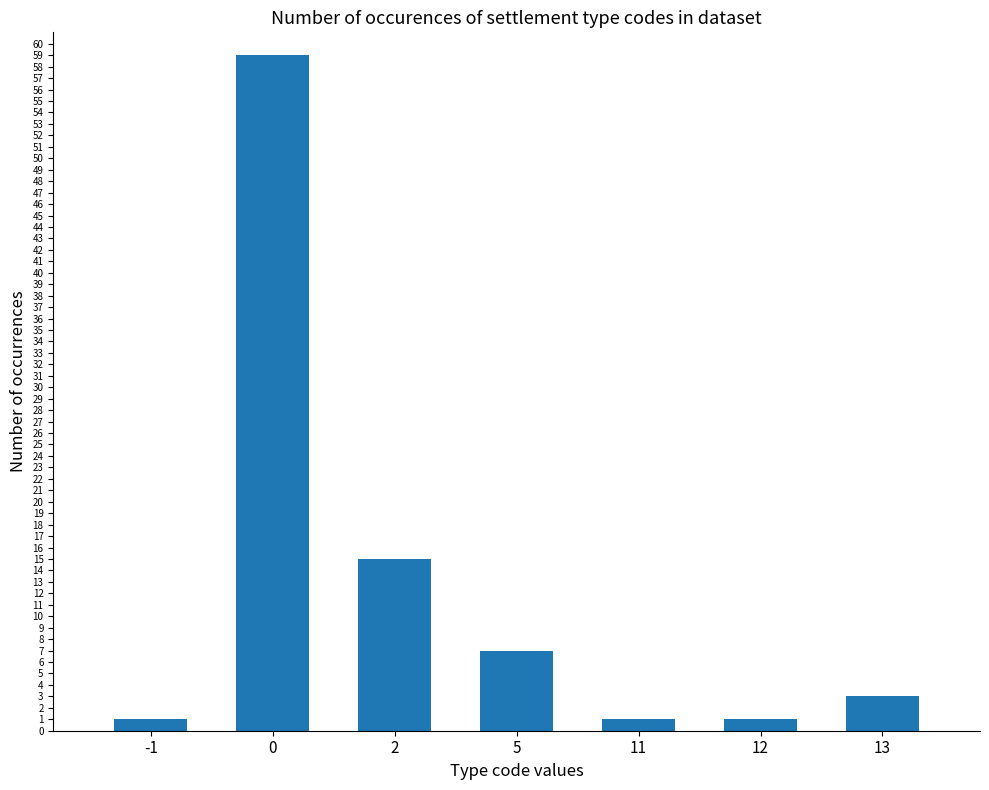

What is the value of the 5th bar from the left?

1